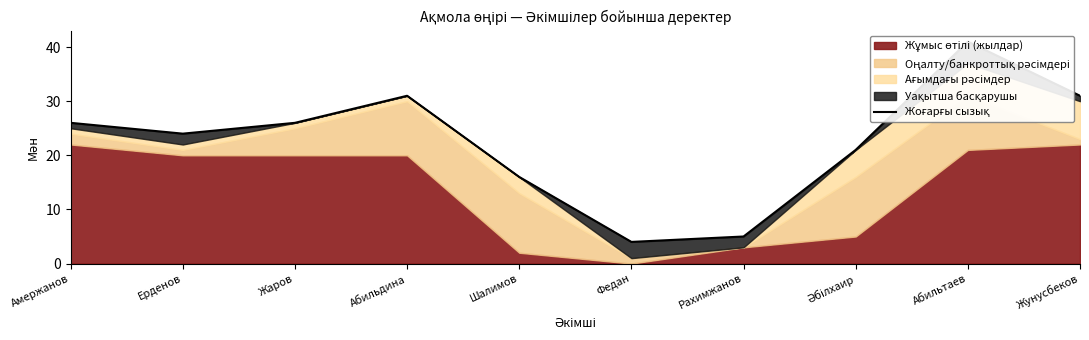

At which category does the chart reach its peak across all series?

Абильтаев